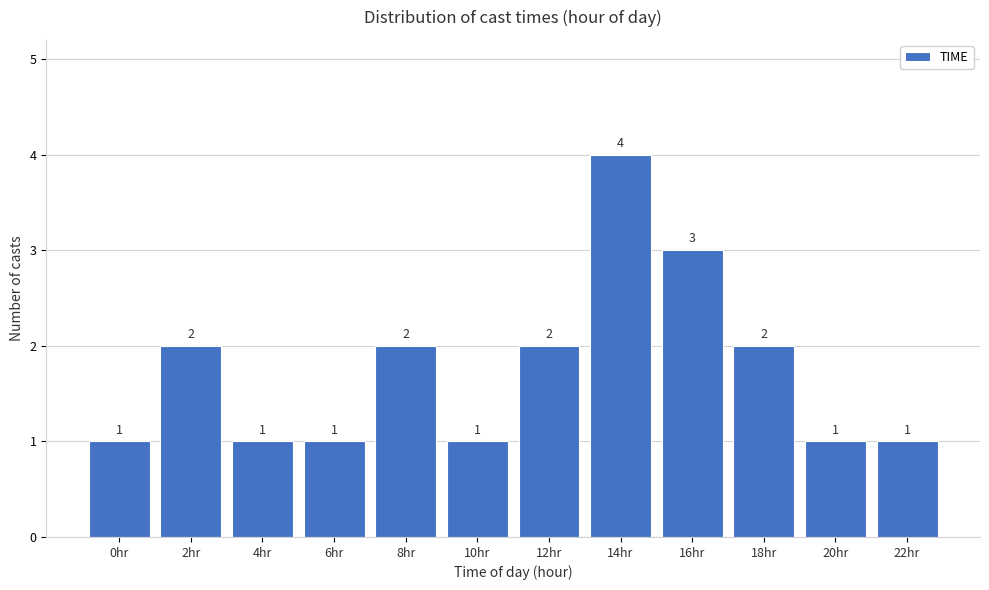

Reading left to right, transcribe all the data shown in this chart.

0hr=1	2hr=2	4hr=1	6hr=1	8hr=2	10hr=1	12hr=2	14hr=4	16hr=3	18hr=2	20hr=1	22hr=1